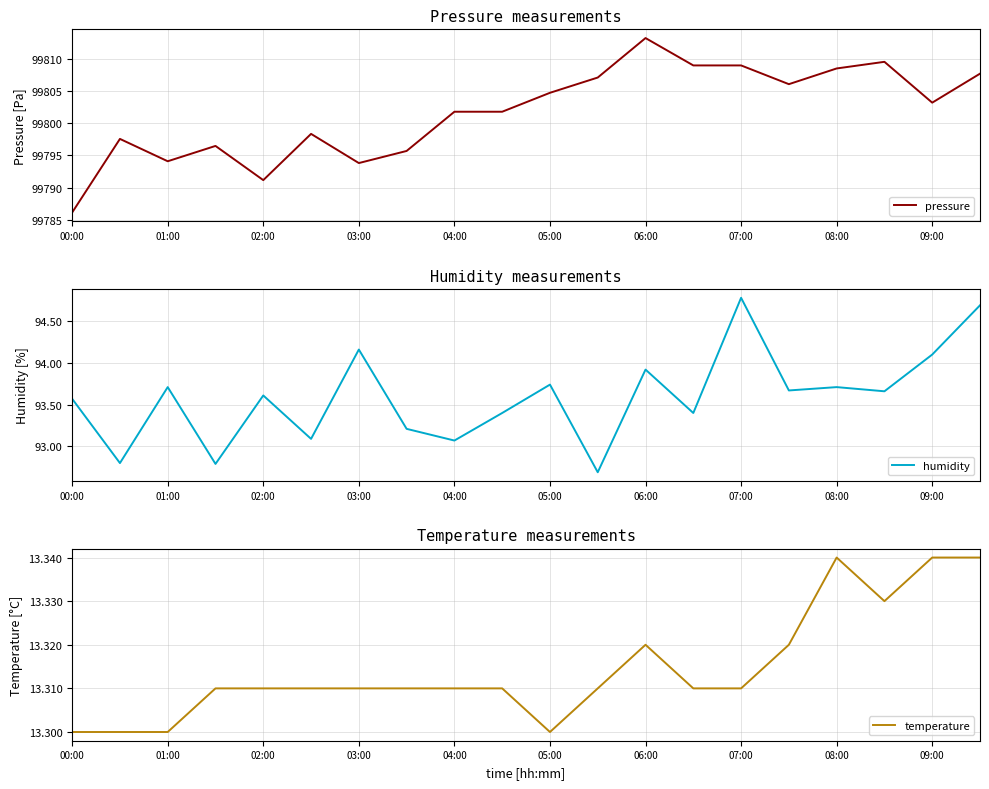

What is the maximum value shown in the chart?

99813.2